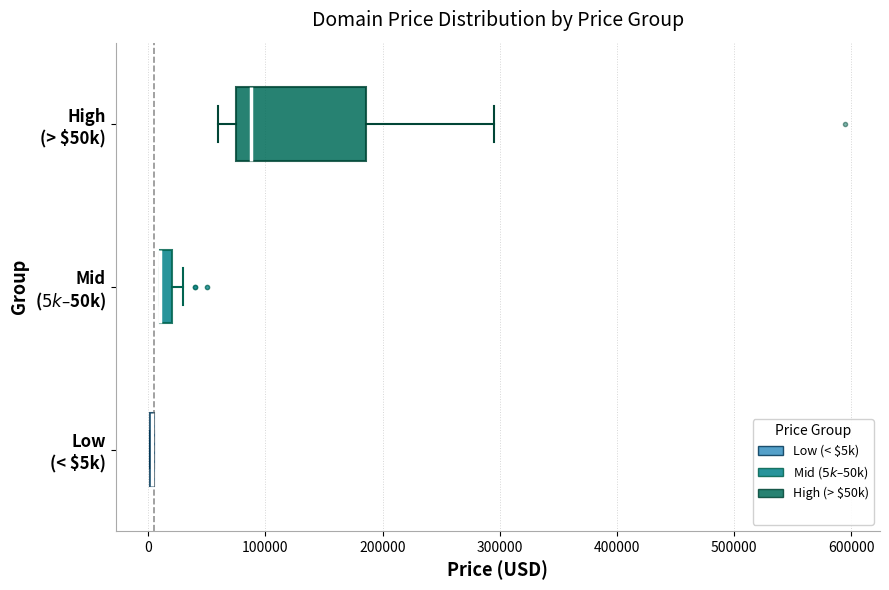

Comparing the boxes themselves (not the whiskers), which one is the widest?

High (> $50k)